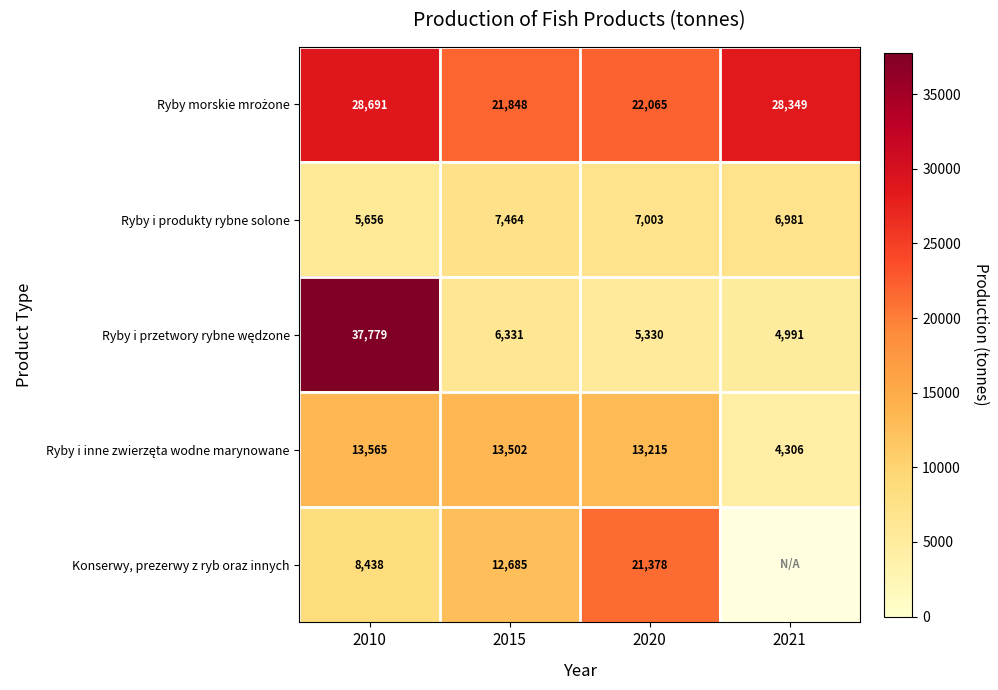

True or false: Konserwy, prezerwy z ryb oraz innych has a value of 11316 at 2010.

False